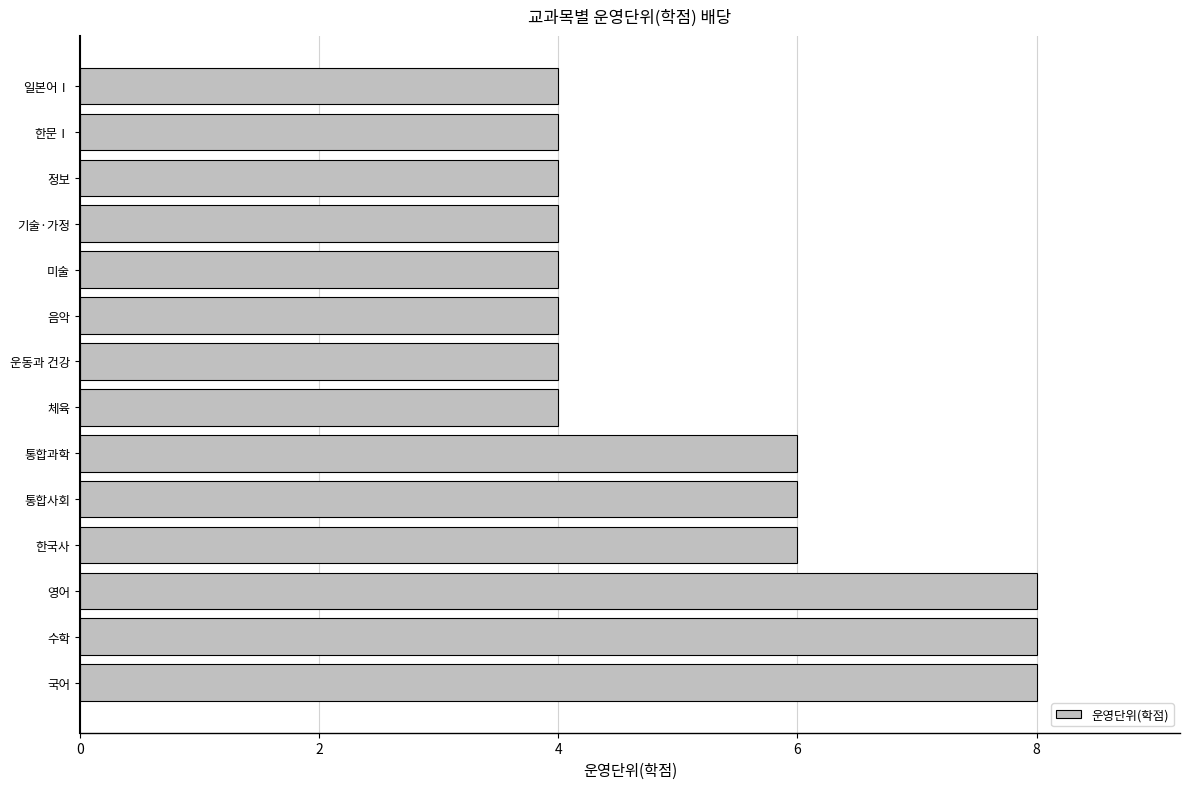

Reading top to bottom, list all the values displayed in this chart.

일본어Ⅰ=4	한문Ⅰ=4	정보=4	기술·가정=4	미술=4	음악=4	운동과 건강=4	체육=4	통합과학=6	통합사회=6	한국사=6	영어=8	수학=8	국어=8